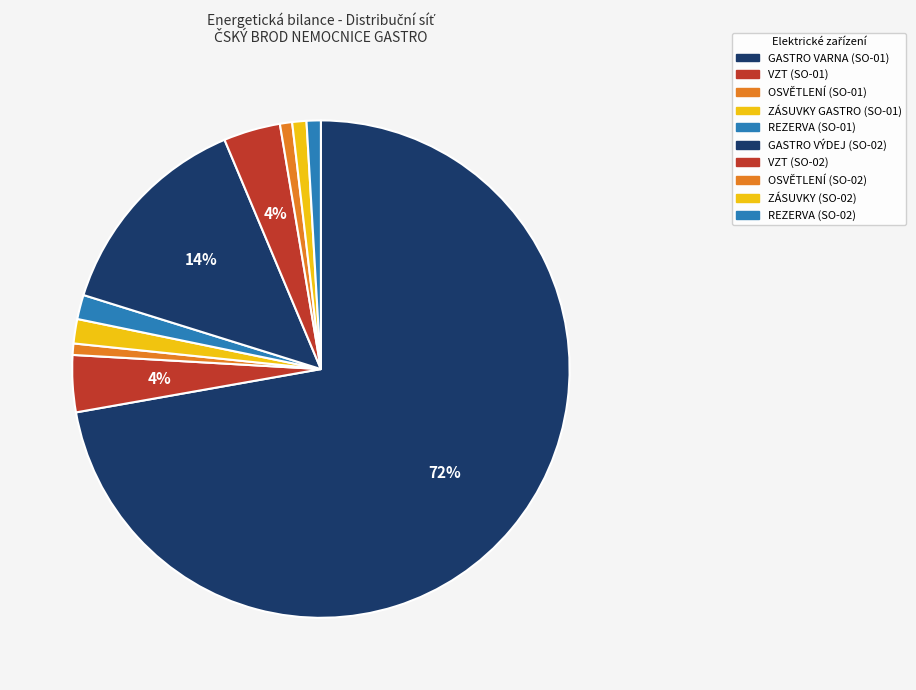

Is it true that GASTRO VÝDEJ (SO-02) is 14% of the pie?

True